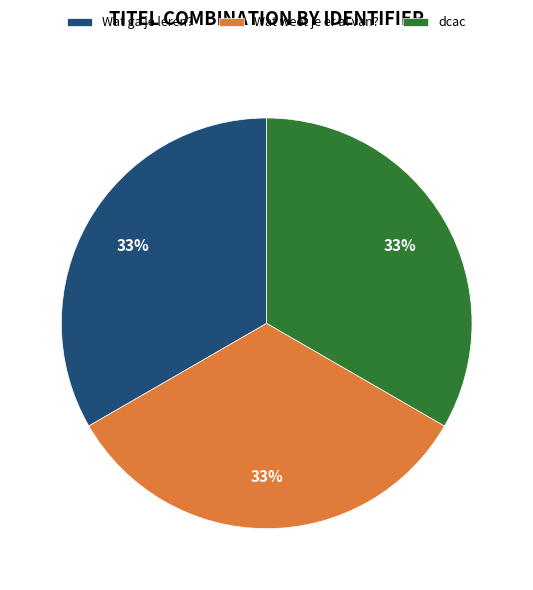

What percentage is the Wat ga je leren? slice, to the nearest percent?

33%